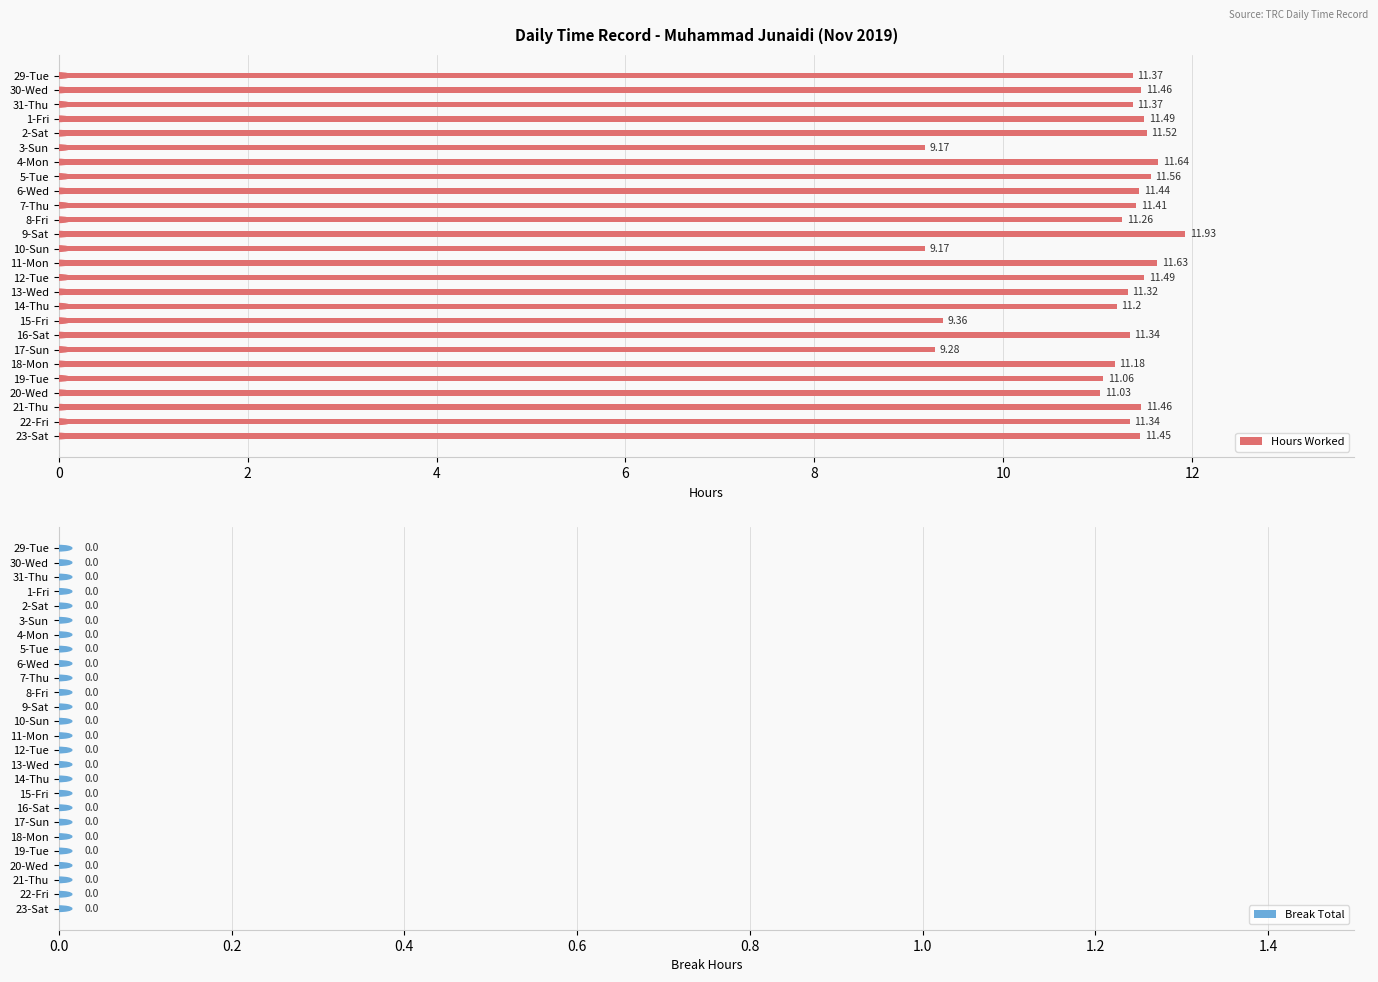

What is the difference between the maximum and minimum values?

2.8